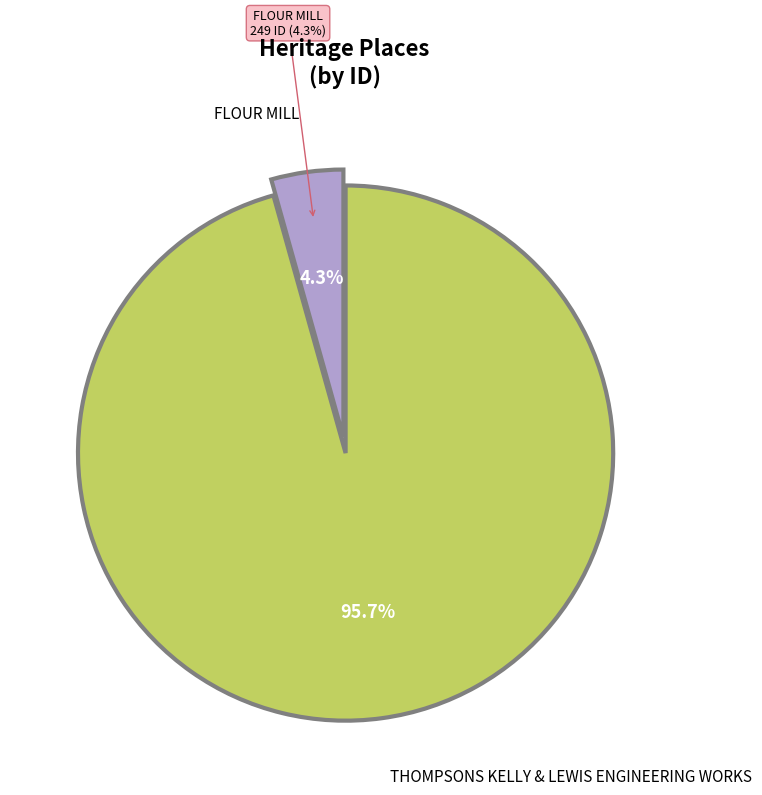

What percentage do THOMPSONS KELLY & LEWIS ENGINEERING WORKS and FLOUR MILL together represent?

100.0%